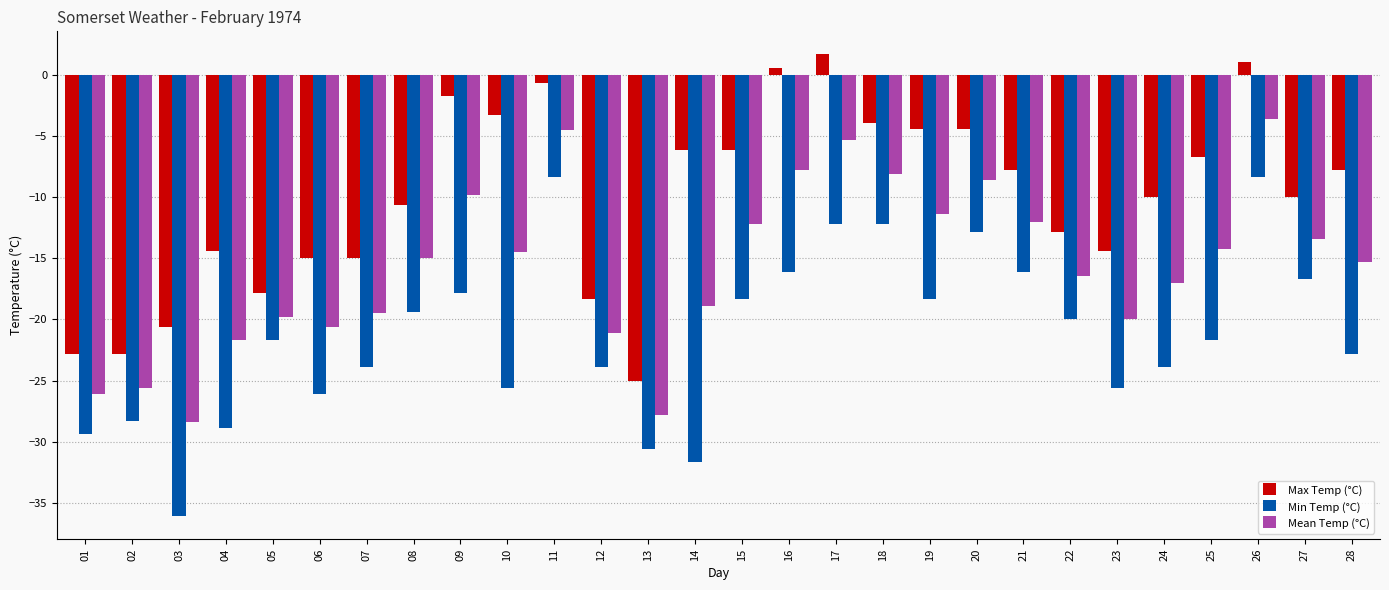

At which category does the chart reach its peak across all series?

17